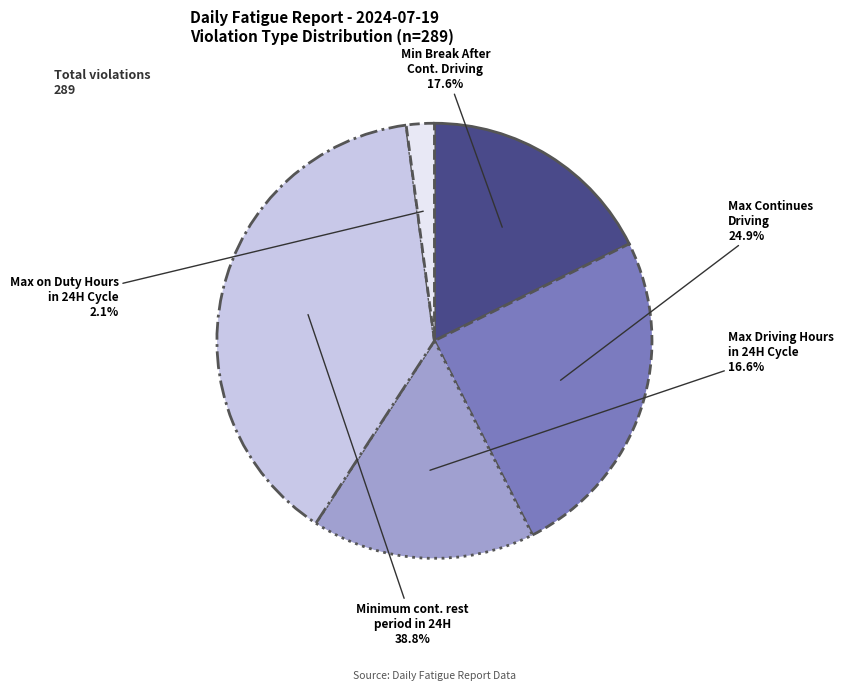

Is there a majority slice in this chart?

No